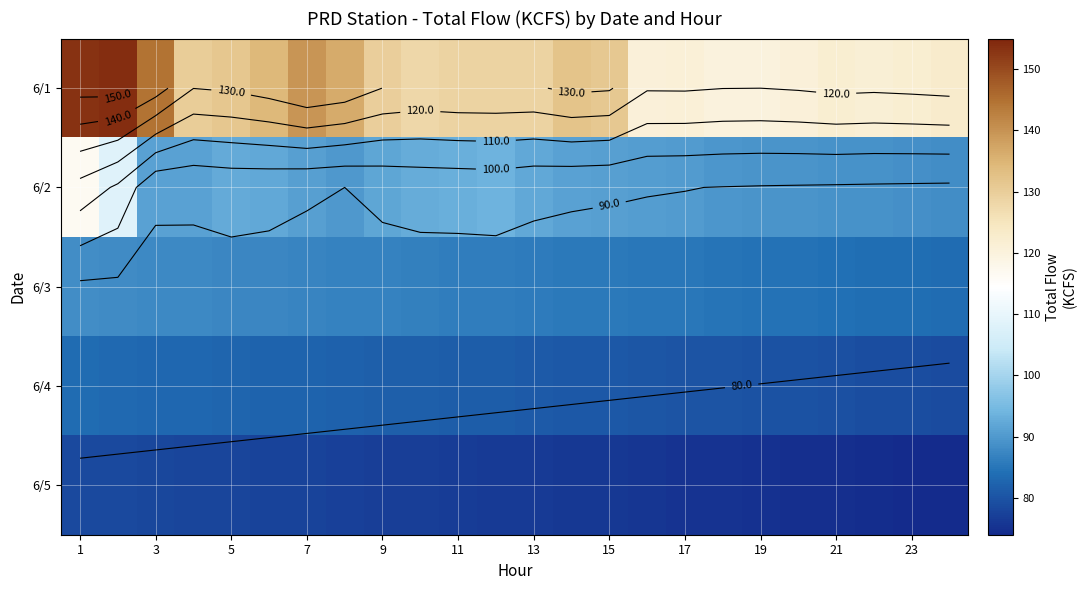

What is the sum of all 6/2 values?

2223.8